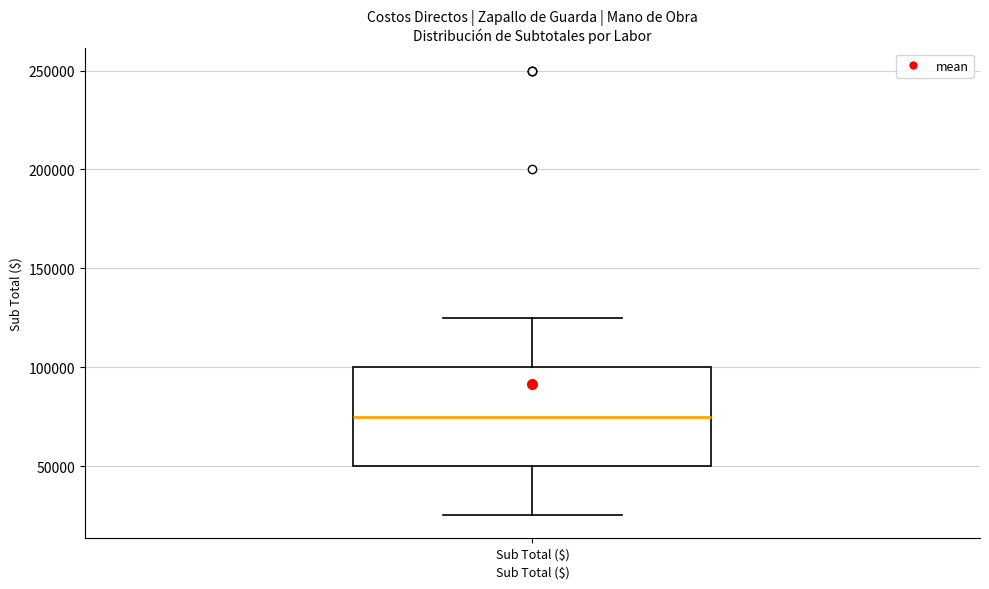

Transcribe this box plot: give where the median line is, the range the box spans, and where the two whiskers end, as read against the y-axis. The values are not printed on the chart, so give them approximately, as read against the axis.

median 75000, box 50000 to 100000, whiskers 25000 to 125000